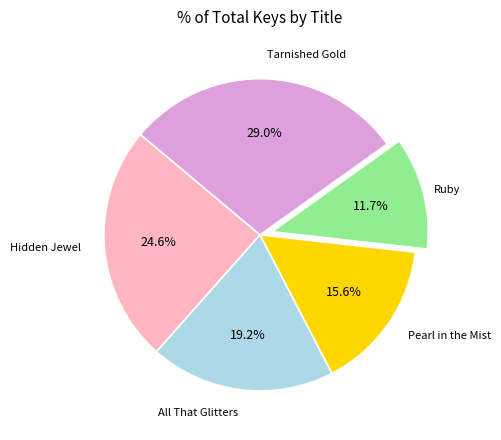

Is there a majority slice in this chart?

No